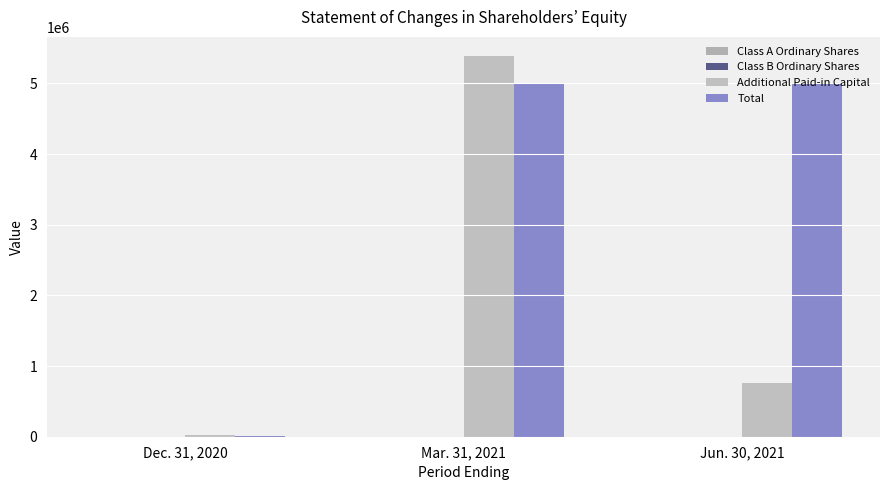

Does the chart contain stacked bars?

No